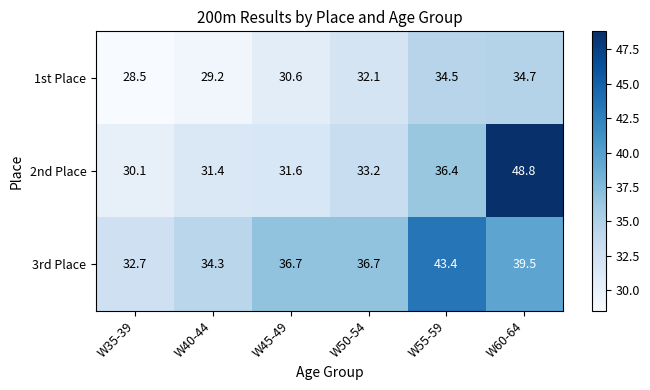

Which label corresponds to the smallest value in the chart?

W35-39